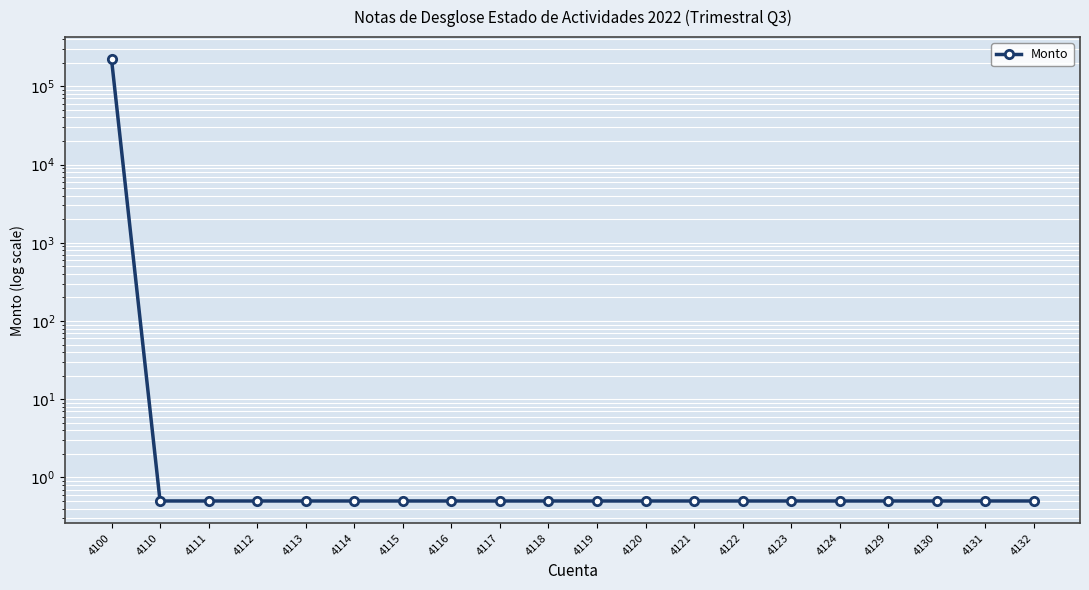

Which has a higher value, 4114 or 4115?

4114